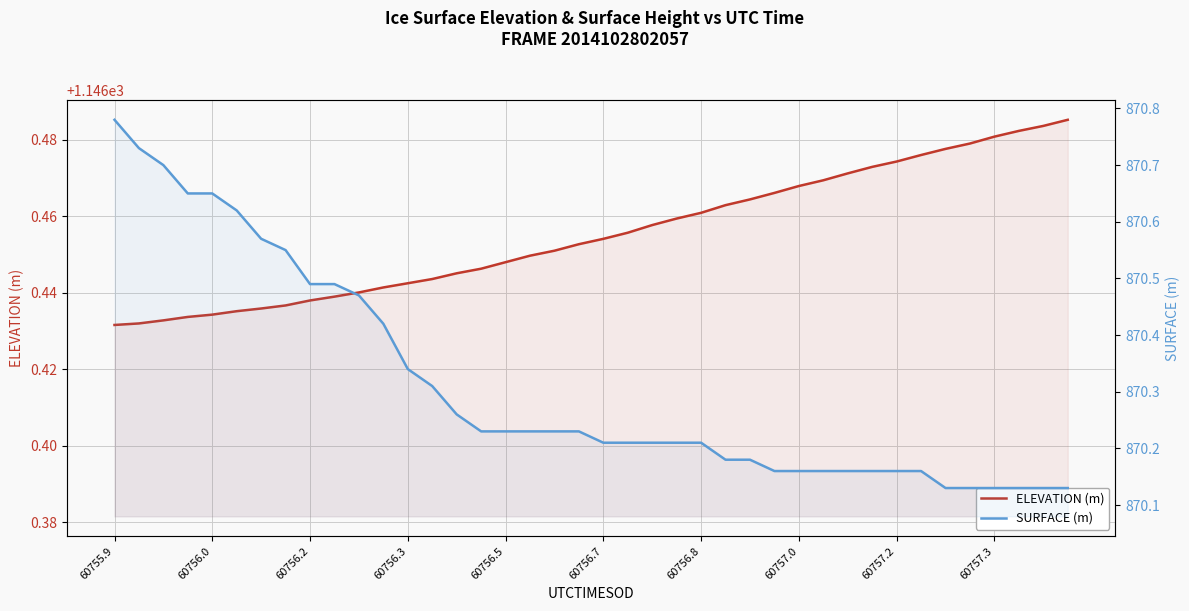

Count the number of categories in the chart.

40